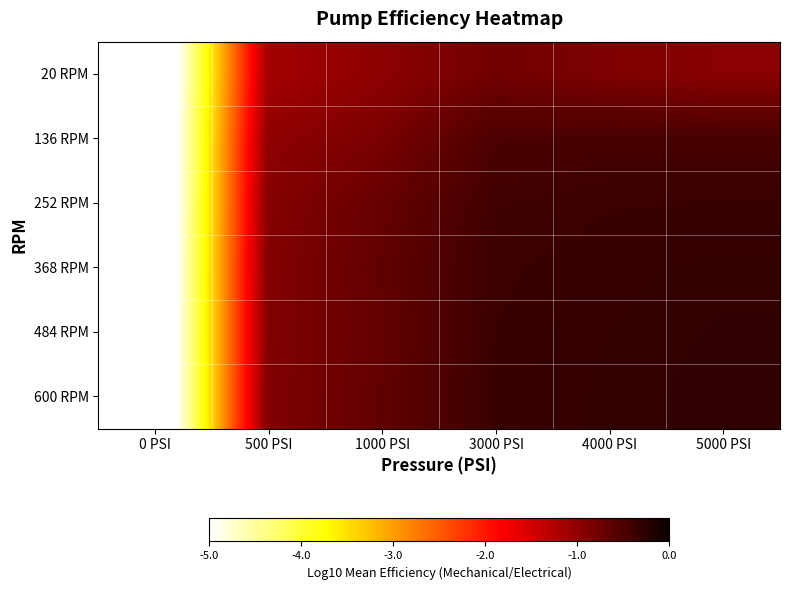

Reading right to left, list all the values displayed in this chart.

20 RPM: 5000 PSI=-1.0	4000 PSI=-0.9	3000 PSI=-0.8	1000 PSI=-1.0	500 PSI=-1.2	0 PSI=-6.0
136 RPM: 5000 PSI=-0.5	4000 PSI=-0.5	3000 PSI=-0.5	1000 PSI=-0.8	500 PSI=-1.0	0 PSI=-6.0
252 RPM: 5000 PSI=-0.4	4000 PSI=-0.4	3000 PSI=-0.4	1000 PSI=-0.7	500 PSI=-0.9	0 PSI=-6.0
368 RPM: 5000 PSI=-0.3	4000 PSI=-0.3	3000 PSI=-0.4	1000 PSI=-0.7	500 PSI=-0.9	0 PSI=-6.0
484 RPM: 5000 PSI=-0.3	4000 PSI=-0.3	3000 PSI=-0.4	1000 PSI=-0.7	500 PSI=-0.9	0 PSI=-6.0
600 RPM: 5000 PSI=-0.3	4000 PSI=-0.3	3000 PSI=-0.4	1000 PSI=-0.7	500 PSI=-0.9	0 PSI=-6.0